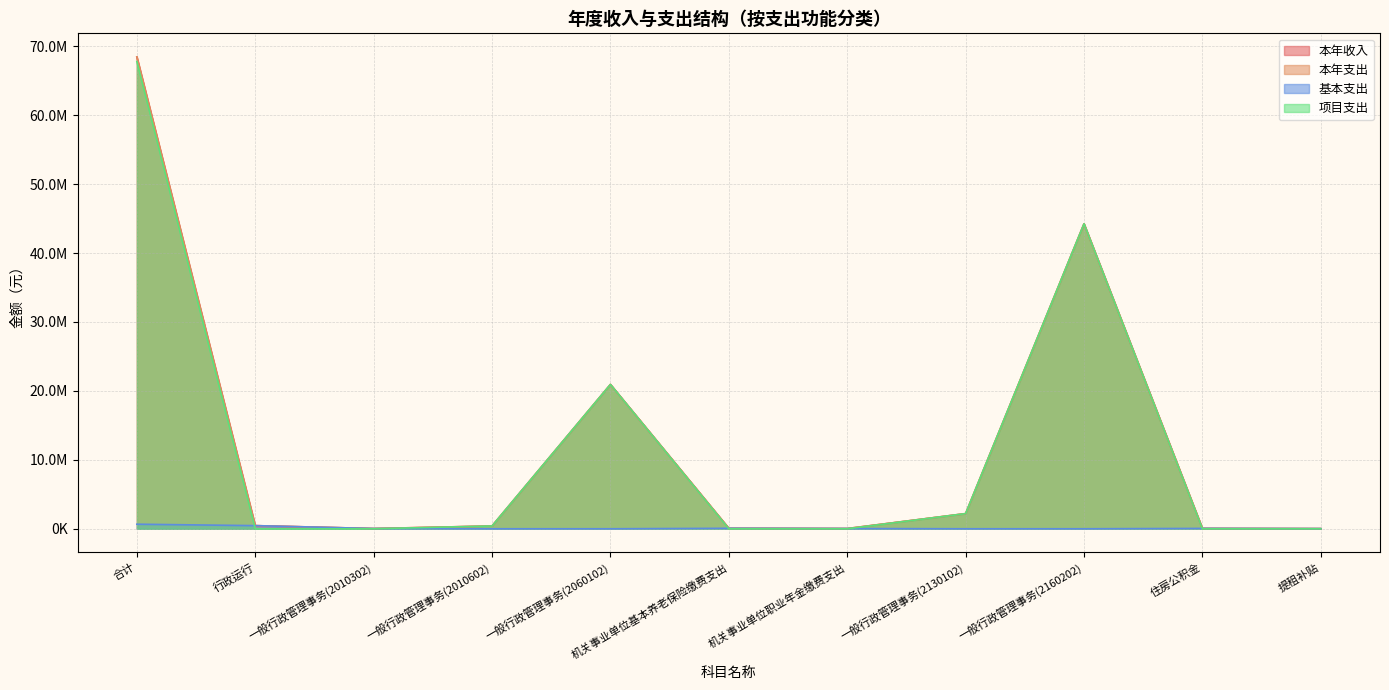

True or false: 基本支出 and 本年支出 cross at least once.

False